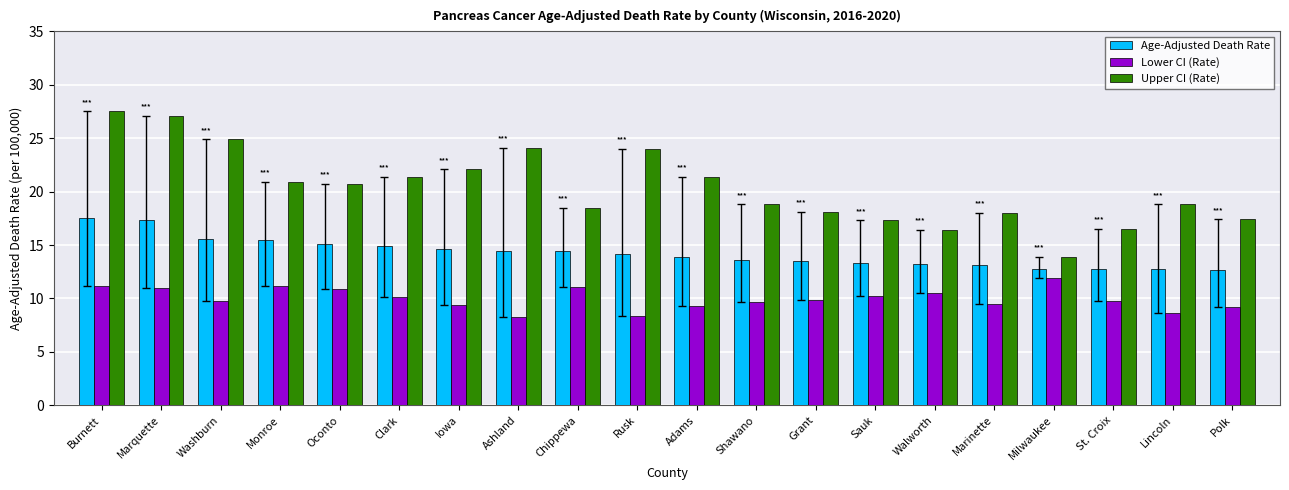

The value of Lower CI (Rate) at Iowa is 12.8. True or false?

False